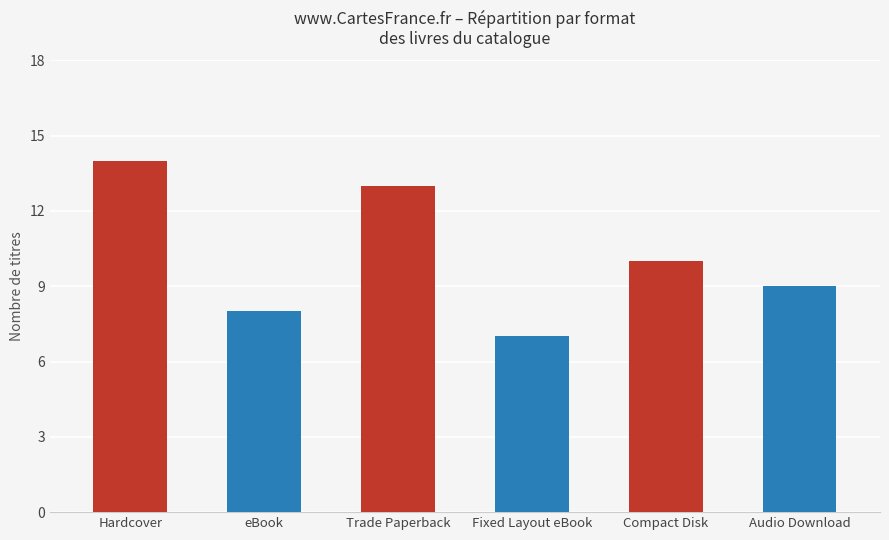

Reading left to right, transcribe all the data shown in this chart.

14	8	13	7	10	9